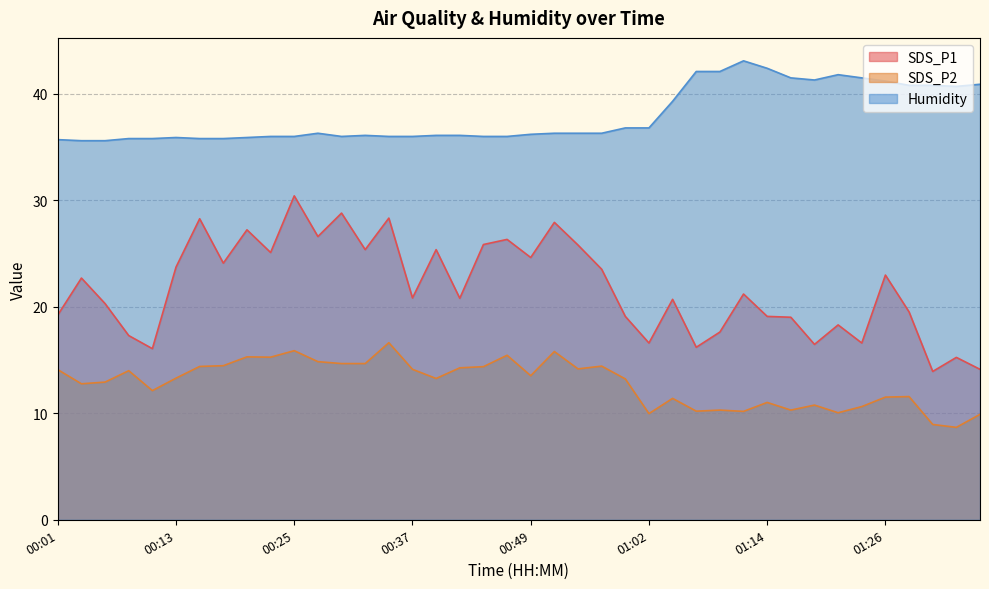

Does the chart display data point markers on the line(s)?

No